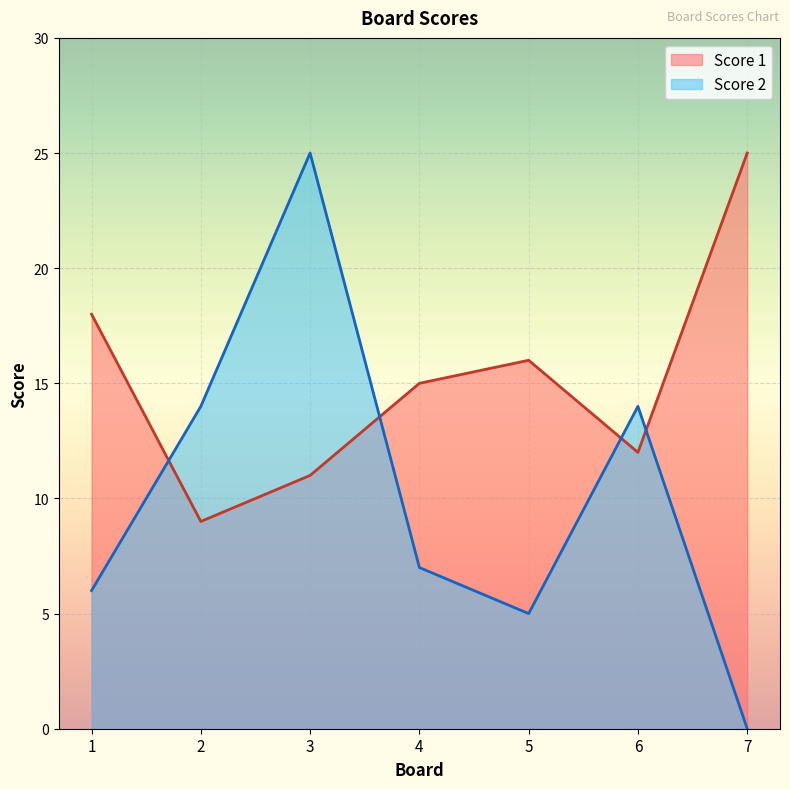

Reading left to right, list all the values displayed in this chart.

Score 1: 18	9	11	15	16	12	25
Score 2: 6	14	25	7	5	14	0